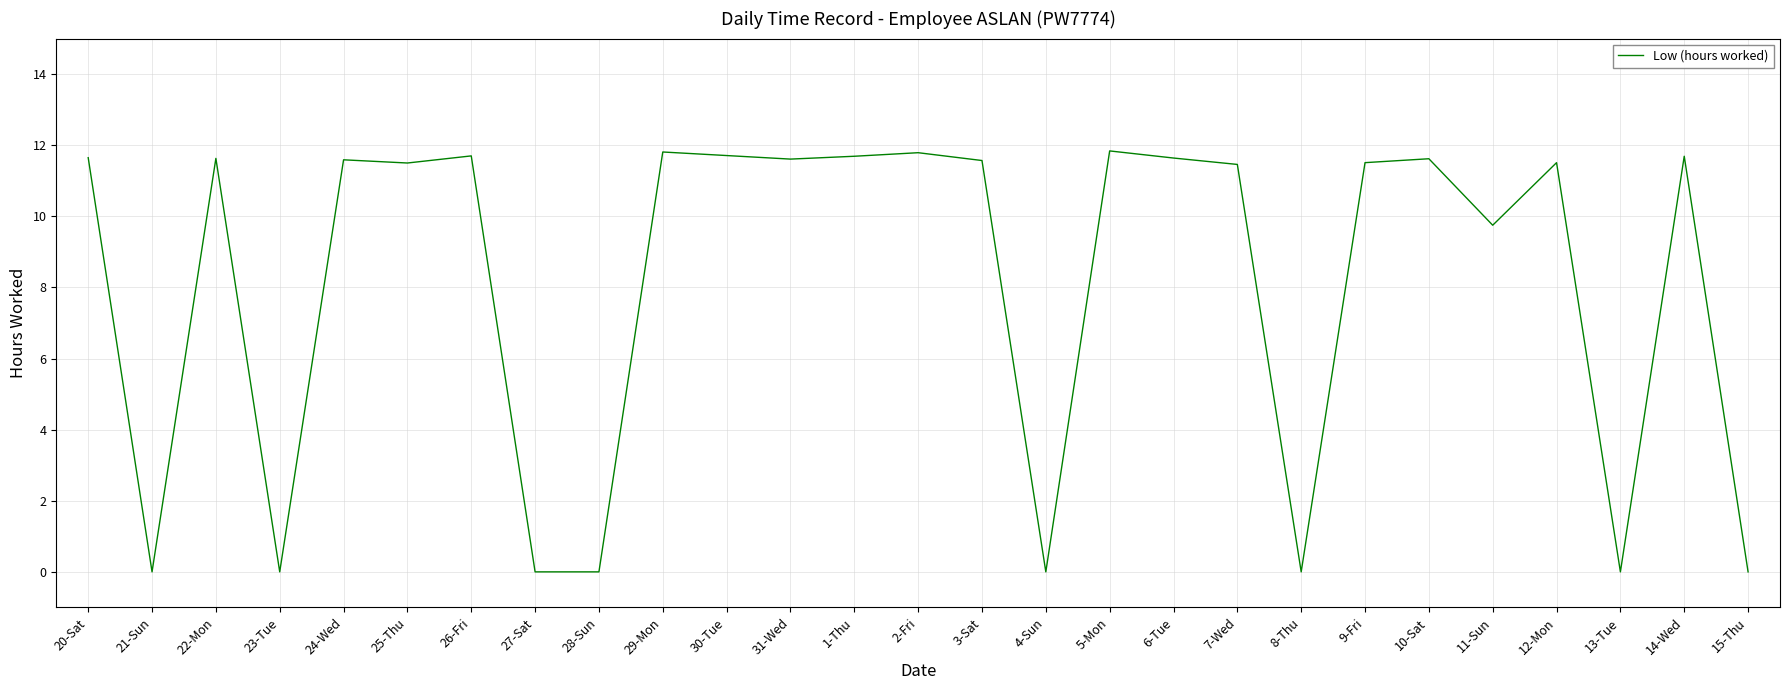

Is this an area chart (filled region under the line)?

No